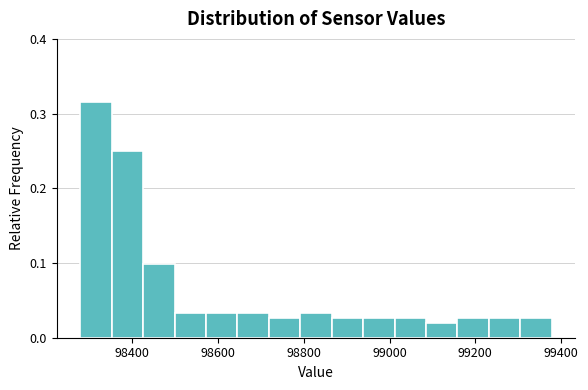

Read against the x-axis, roughly where is the centre of the tallest bar?

98320